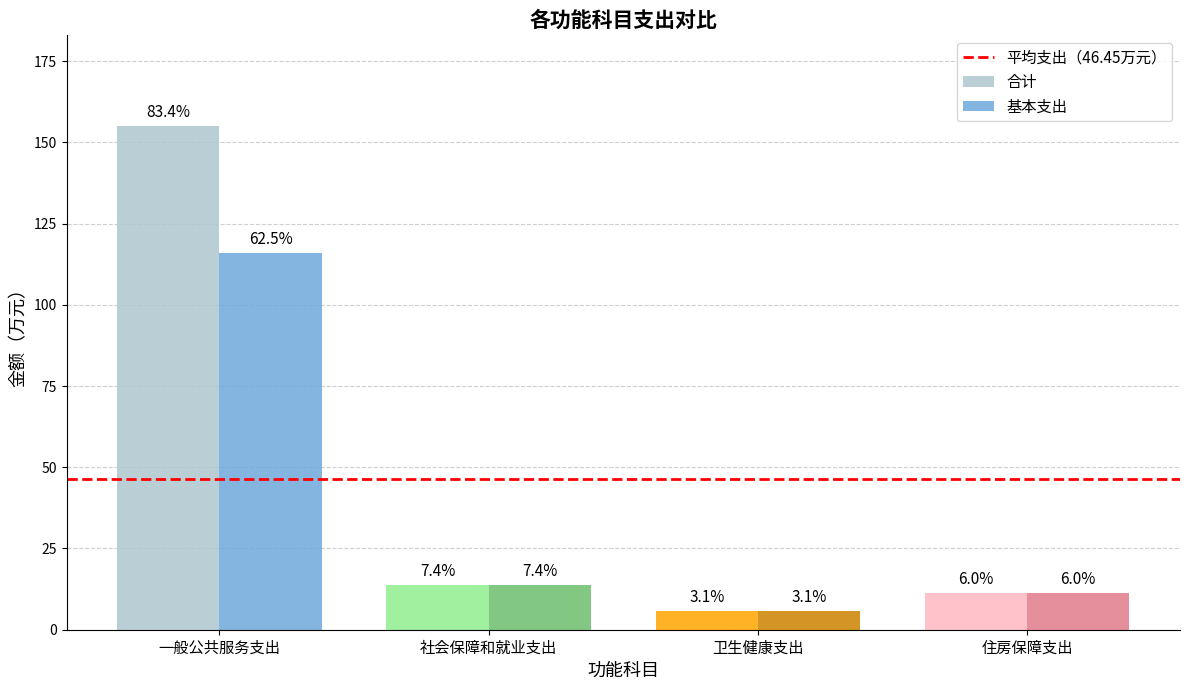

At how many categories does at least one series exceed 97?

1